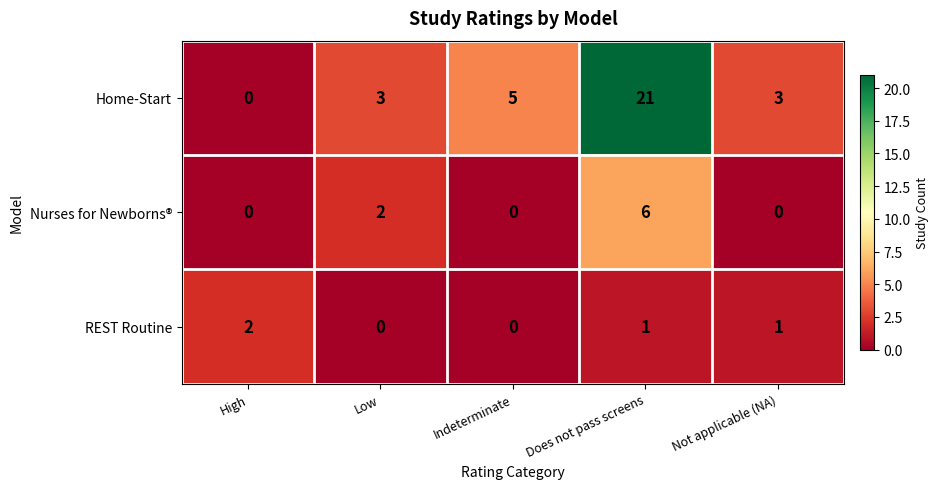

Which series has the largest total across all categories?

Home-Start